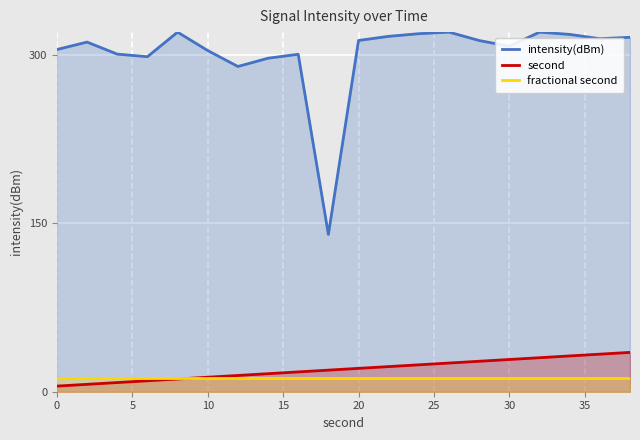

Rank the series by their maximum value, from lowest to highest.

fractional second, second, intensity(dBm)